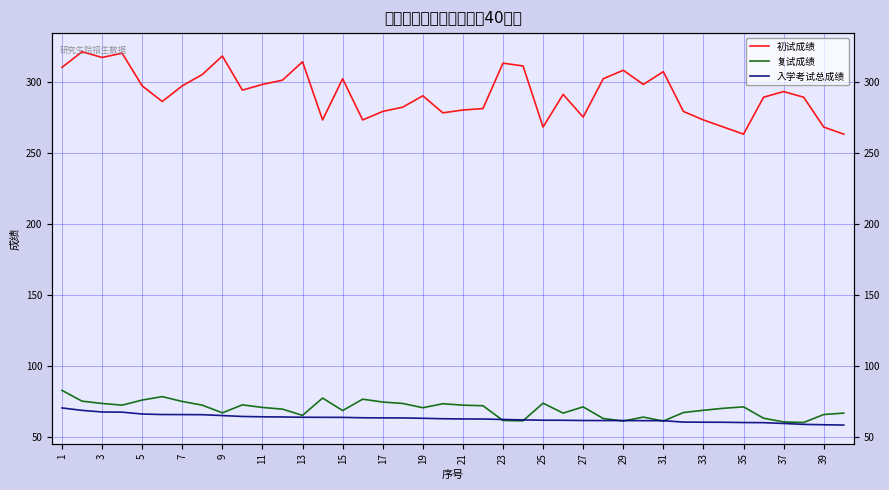

Where does the 复试成绩 series first go above 70?

1